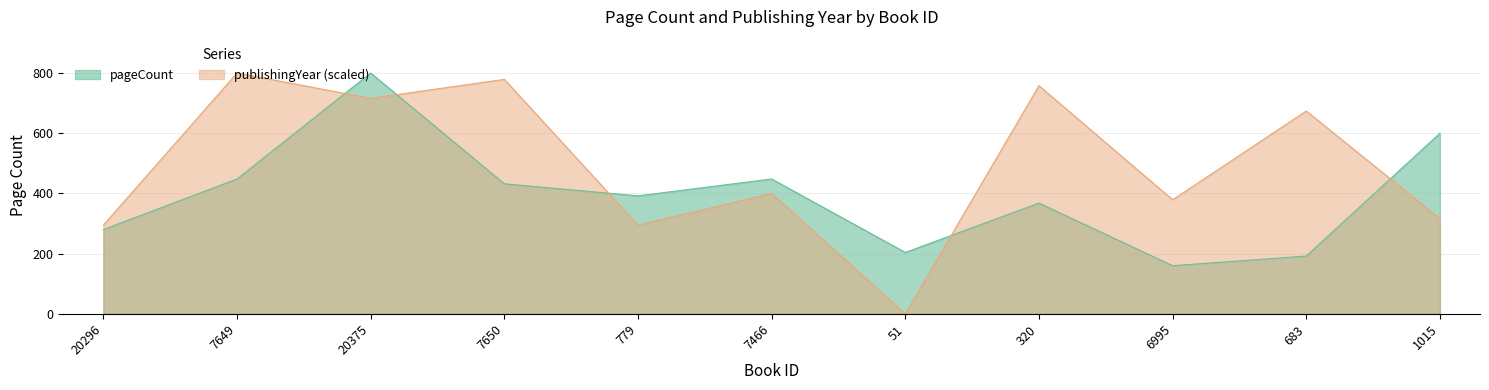

Which series has the widest spread of values?

publishingYear